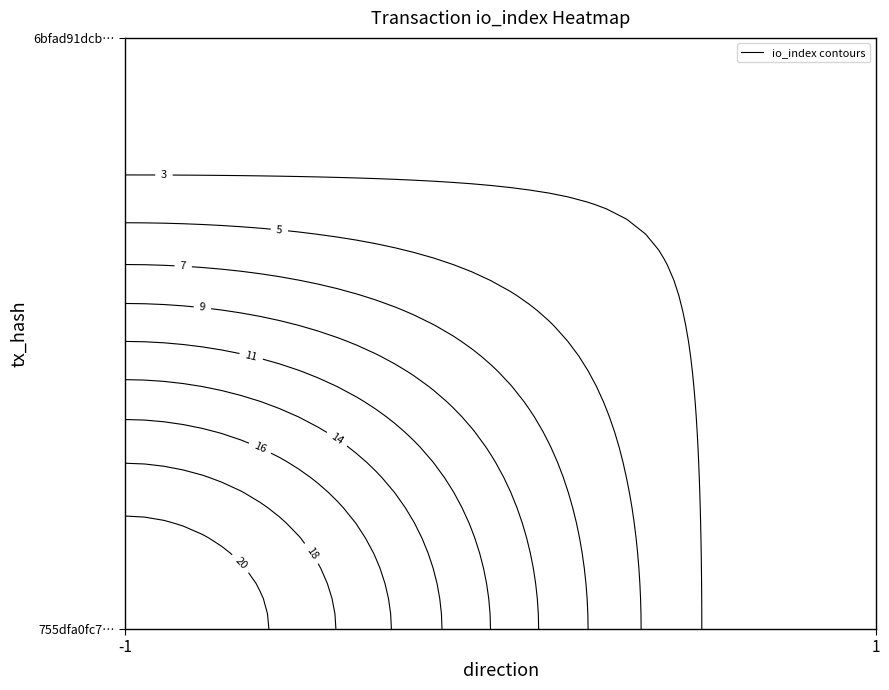

How many 6bfad91dcbf9792dbd797a18eb609794c81044f values are between 1 and 3?

2